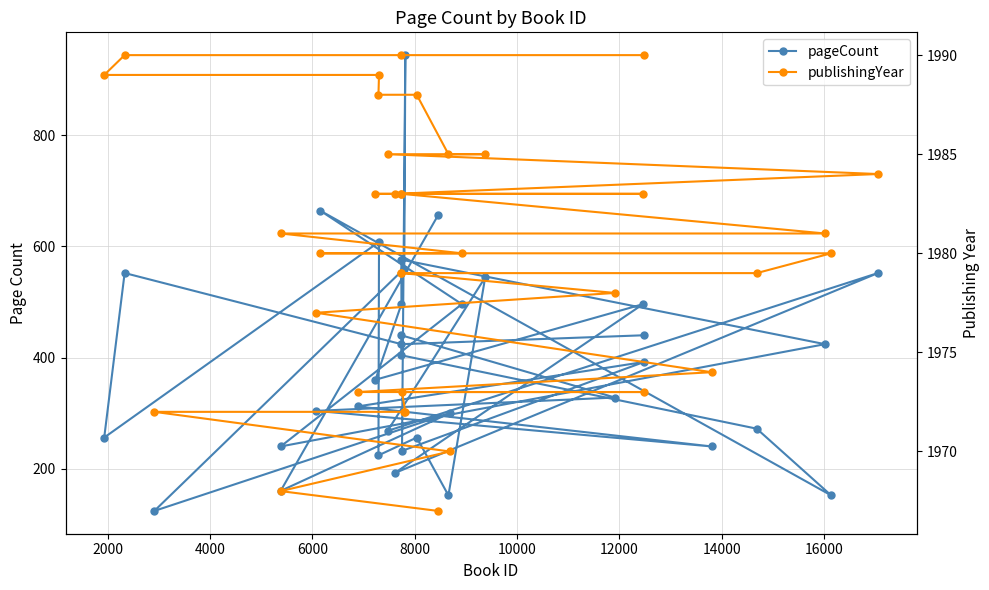

Is the value of pageCount at 12000 greater than the value of publishingYear at 34?

No